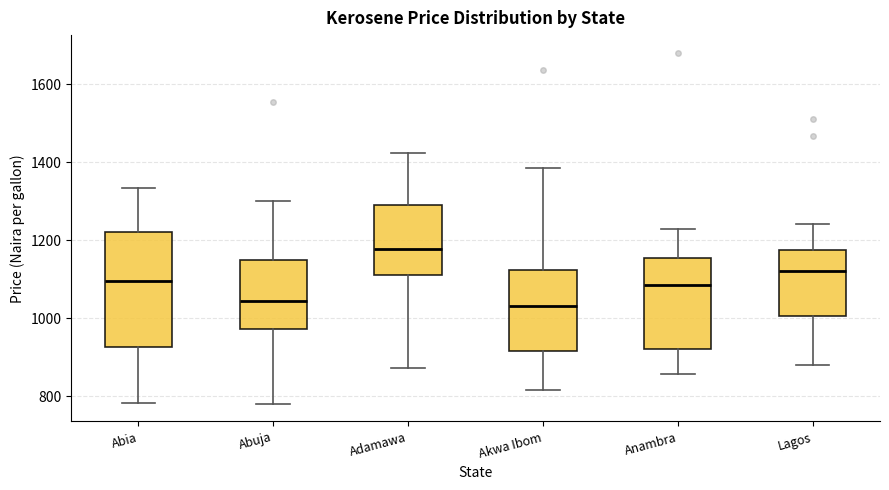

Which box has the highest median line?

Adamawa